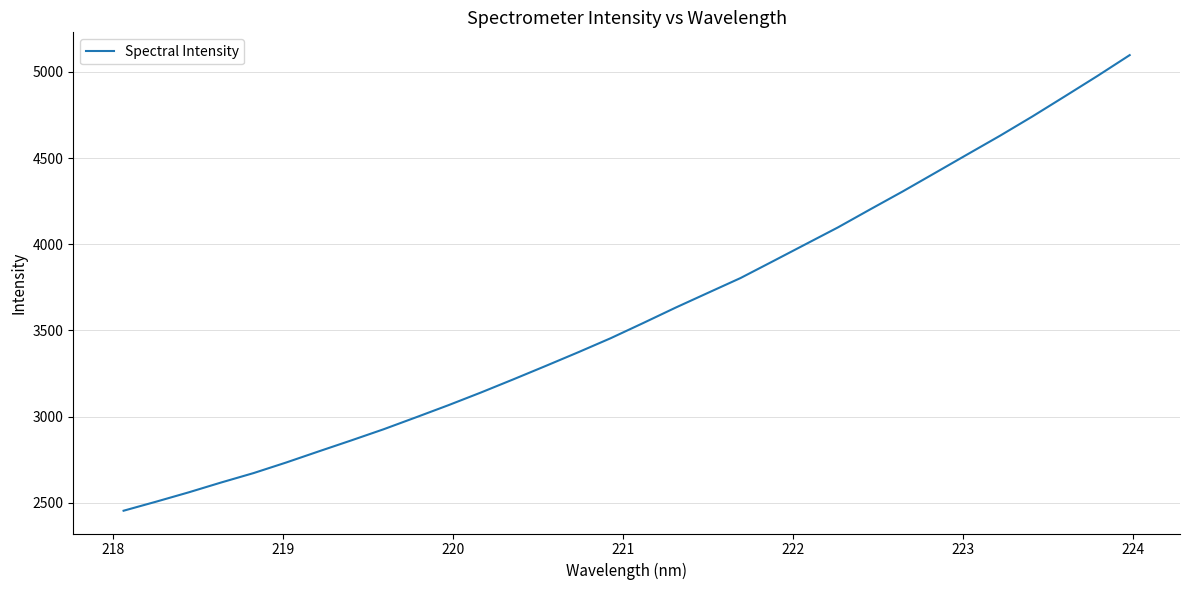

What is the minimum value shown in the chart?

2453.3